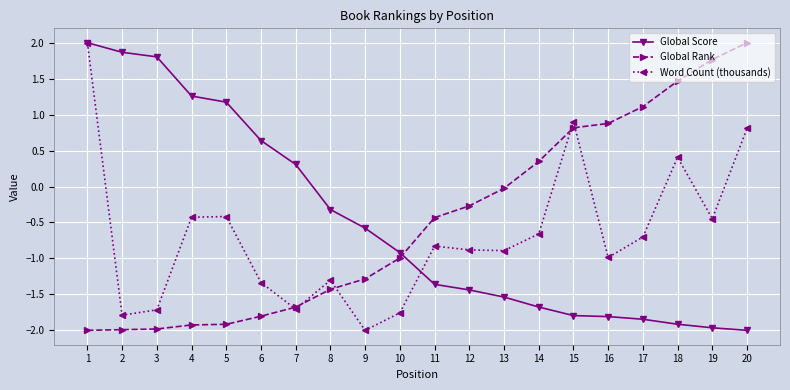

Rank the series at 13 from highest to lowest value.

Global Rank, Word Count (thousands), Global Score